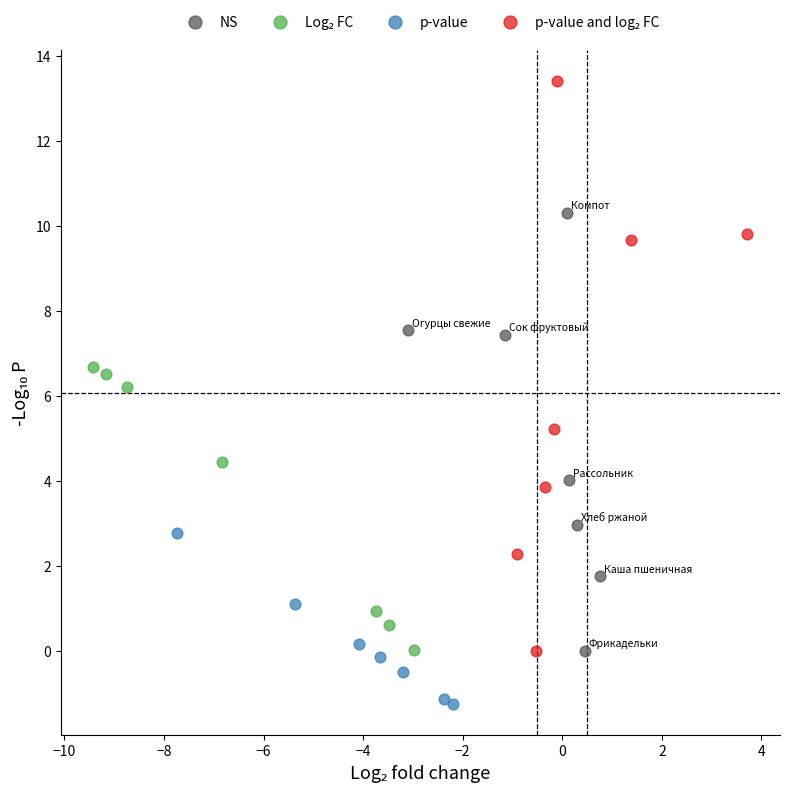

Which series reaches the minimum Y coordinate?

p-value